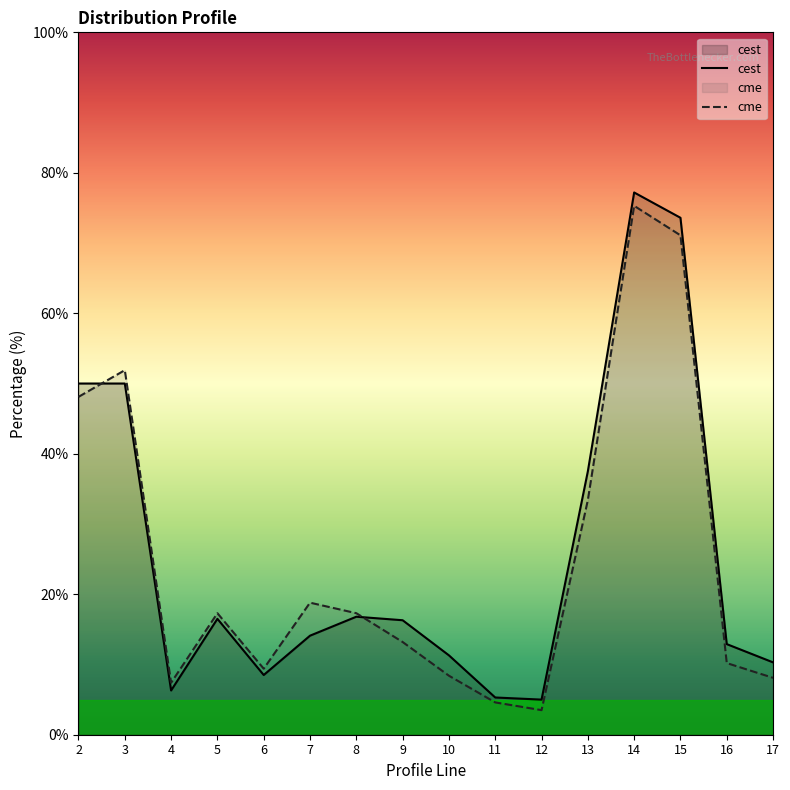

The cme series shows 71.1 at 15. True or false?

True